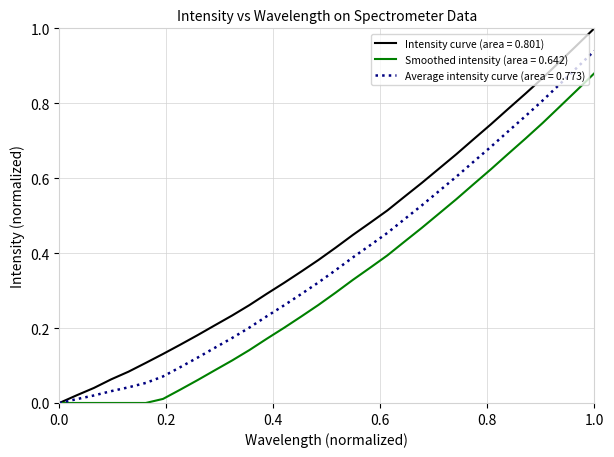

Which series has the largest total across all categories?

Intensity curve (area = 0.801)